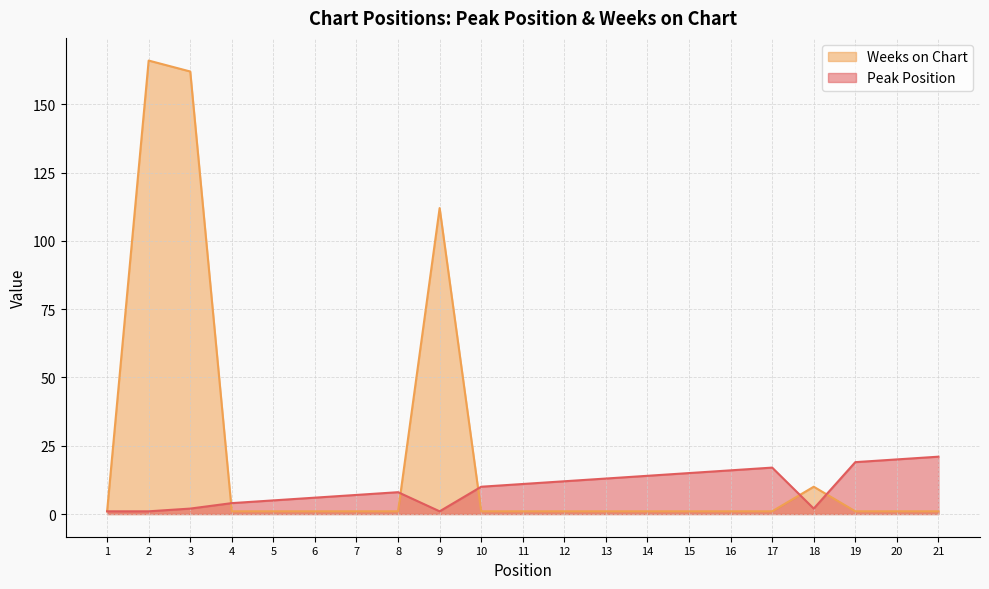

How many lines are shown in the chart?

2